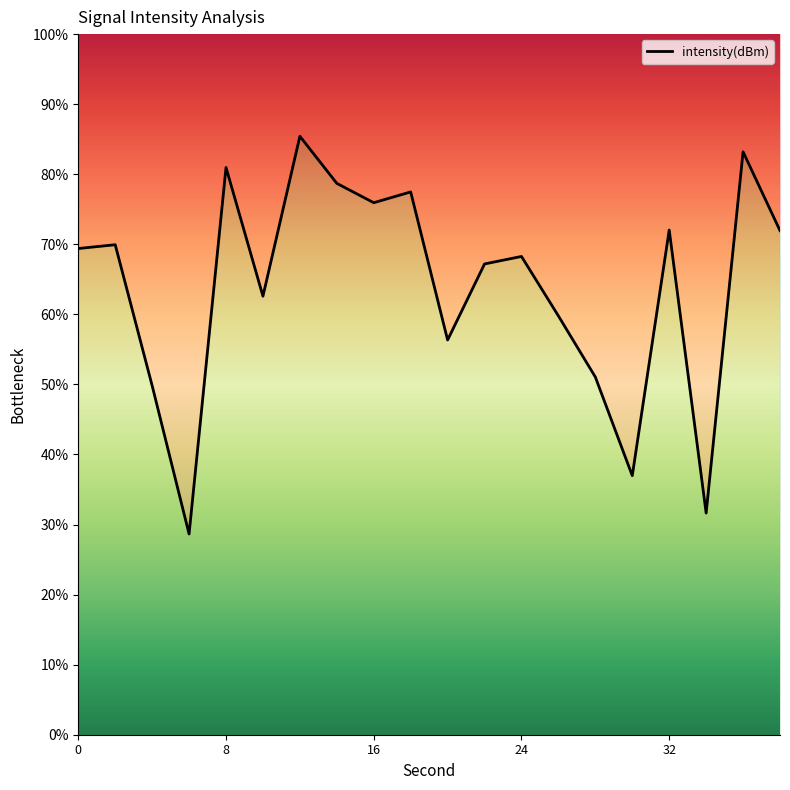

How many values exceed 69?

10